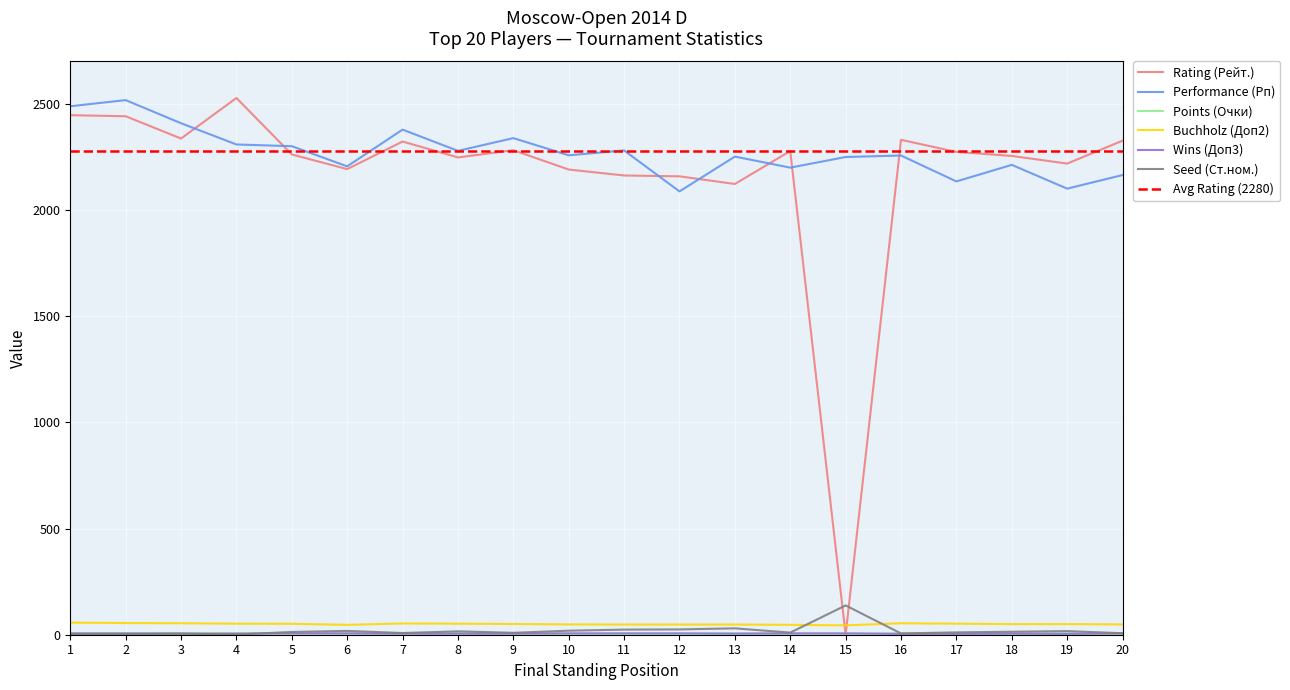

What is the greatest value displayed?

2528.0